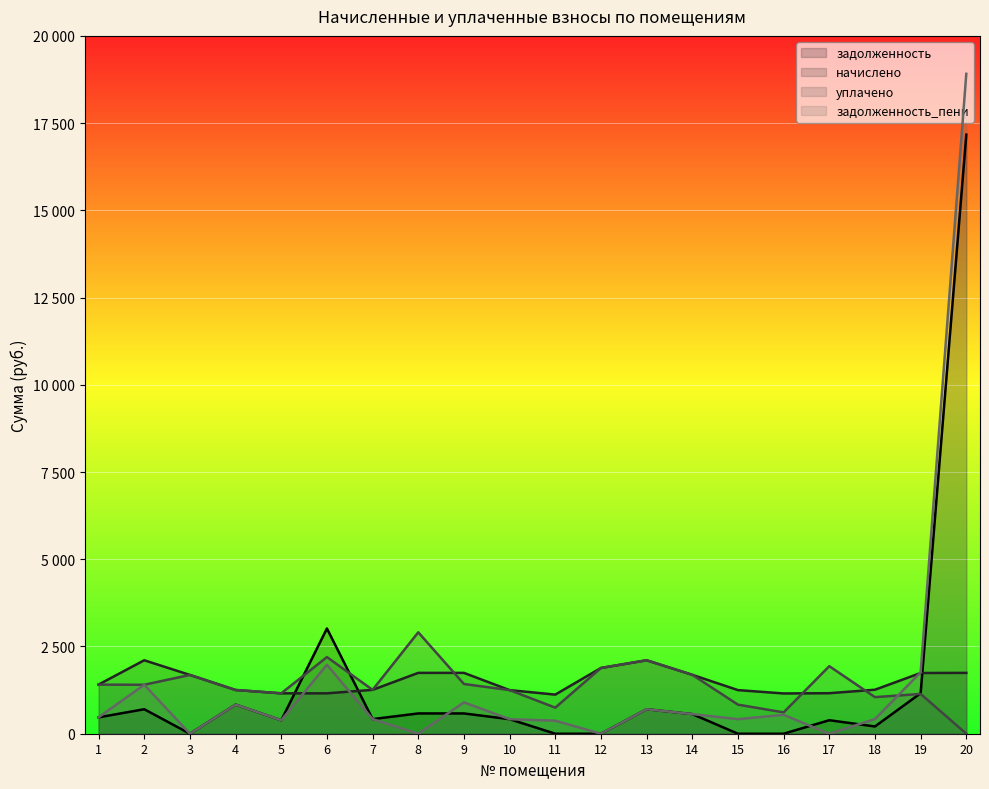

True or false: задолженность_пени and задолженность intersect in this chart.

True